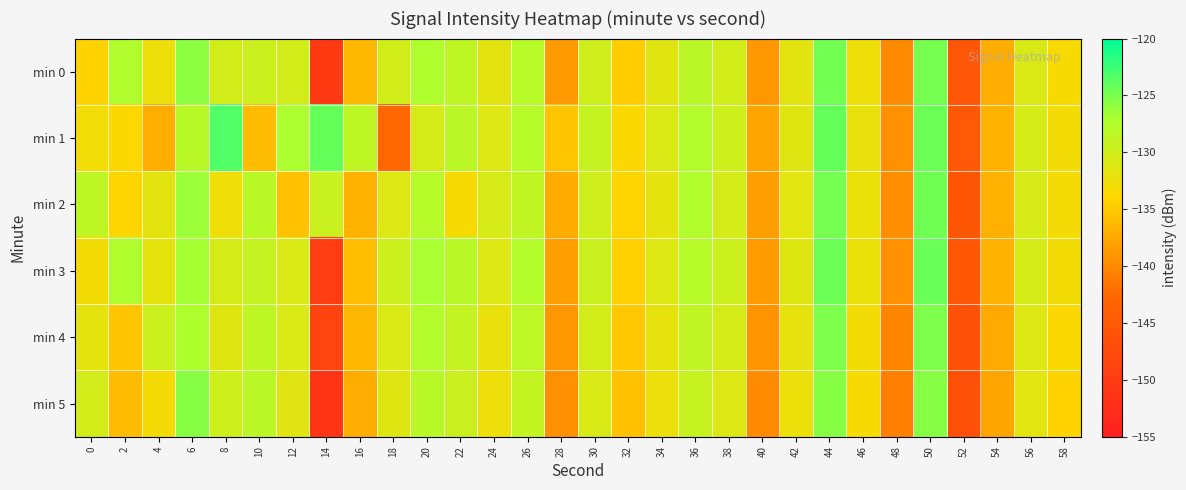

Between 18 and 22, which is larger?

22